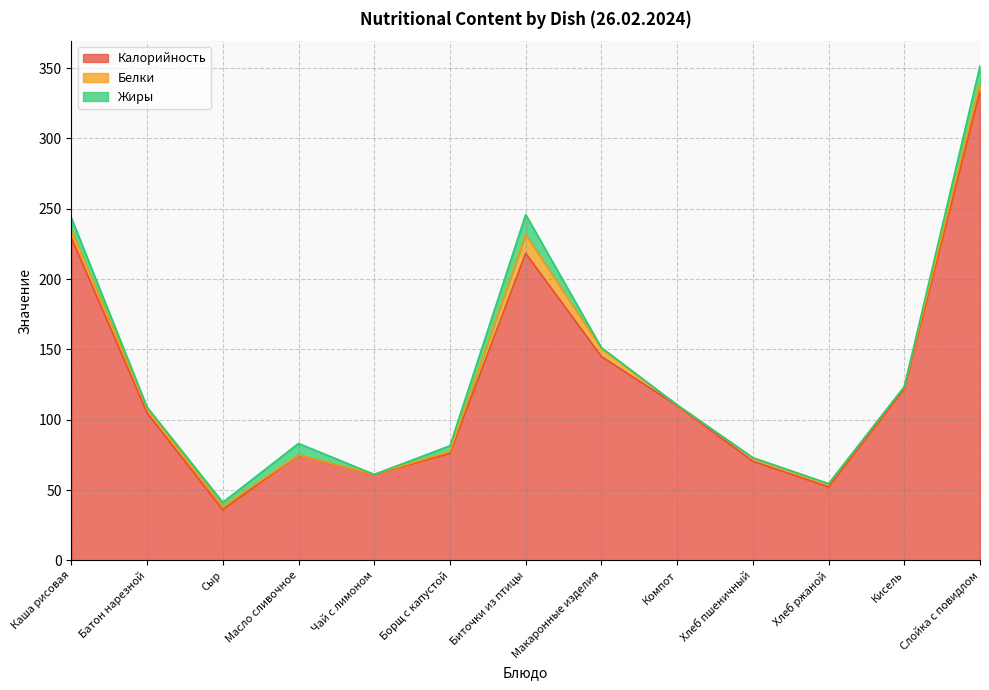

Does the chart display data point markers on the line(s)?

No